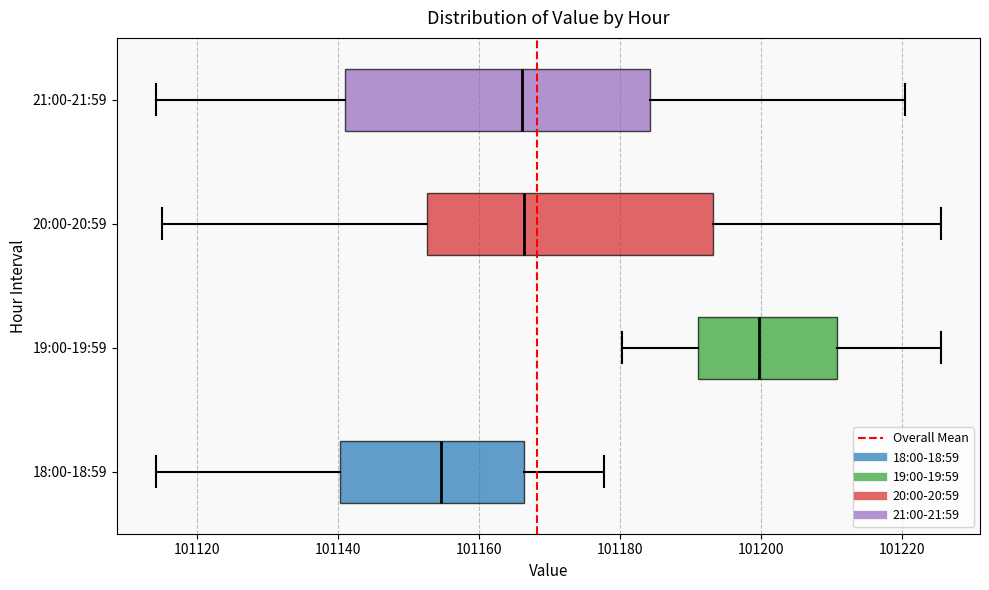

Which box is the widest, from its left edge to its right edge?

21:00-21:59